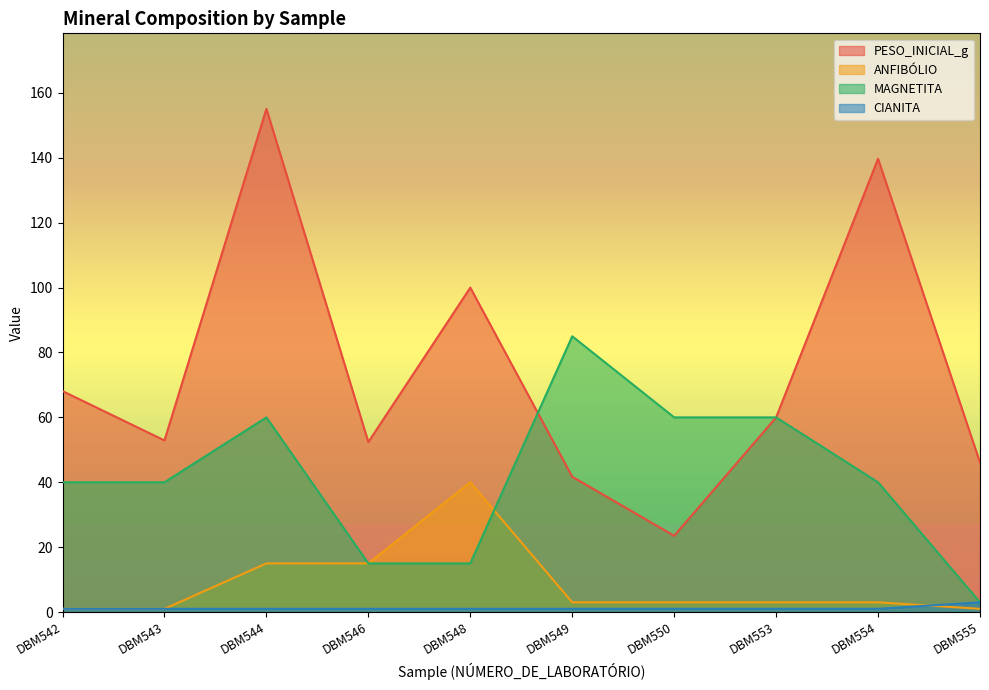

The value of PESO_INICIAL_g at DBM544 is 86.0. True or false?

False